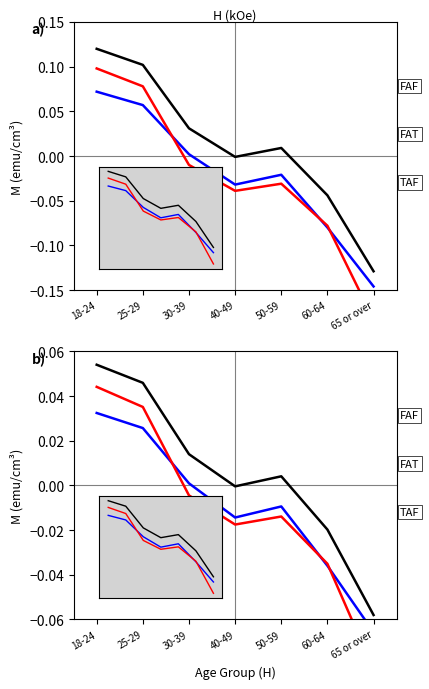

Count the number of categories in the chart.

7